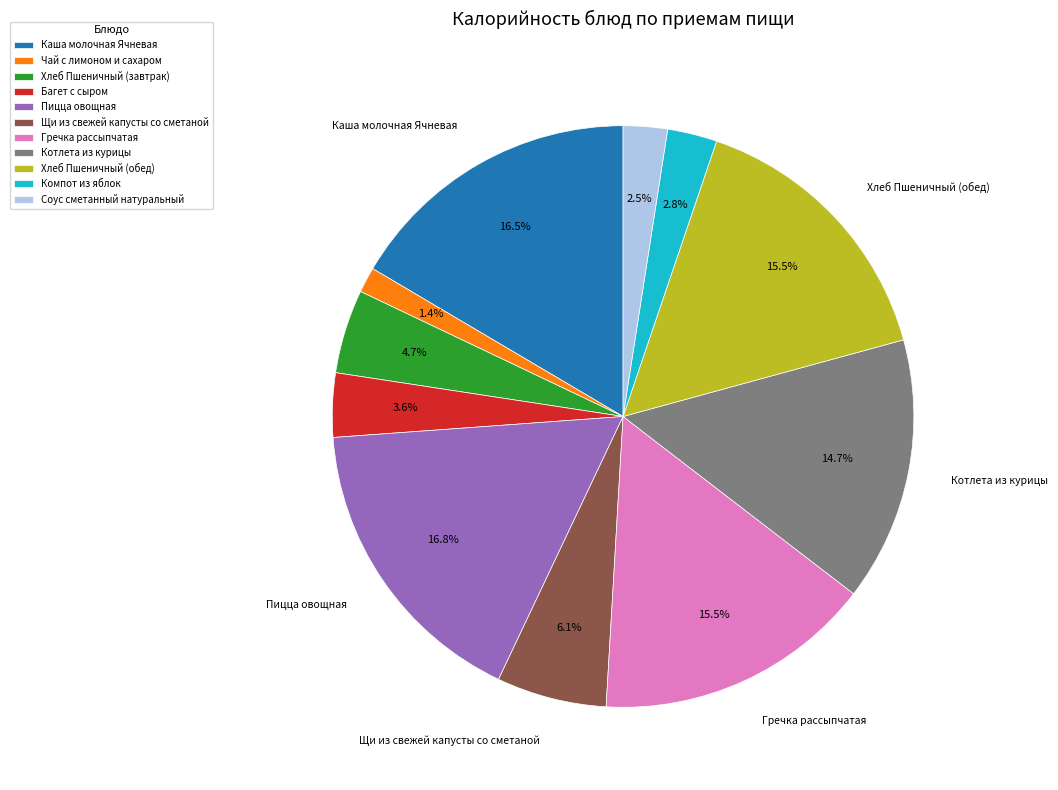

Is it true that Чай с лимоном и сахаром is 11% of the pie?

False